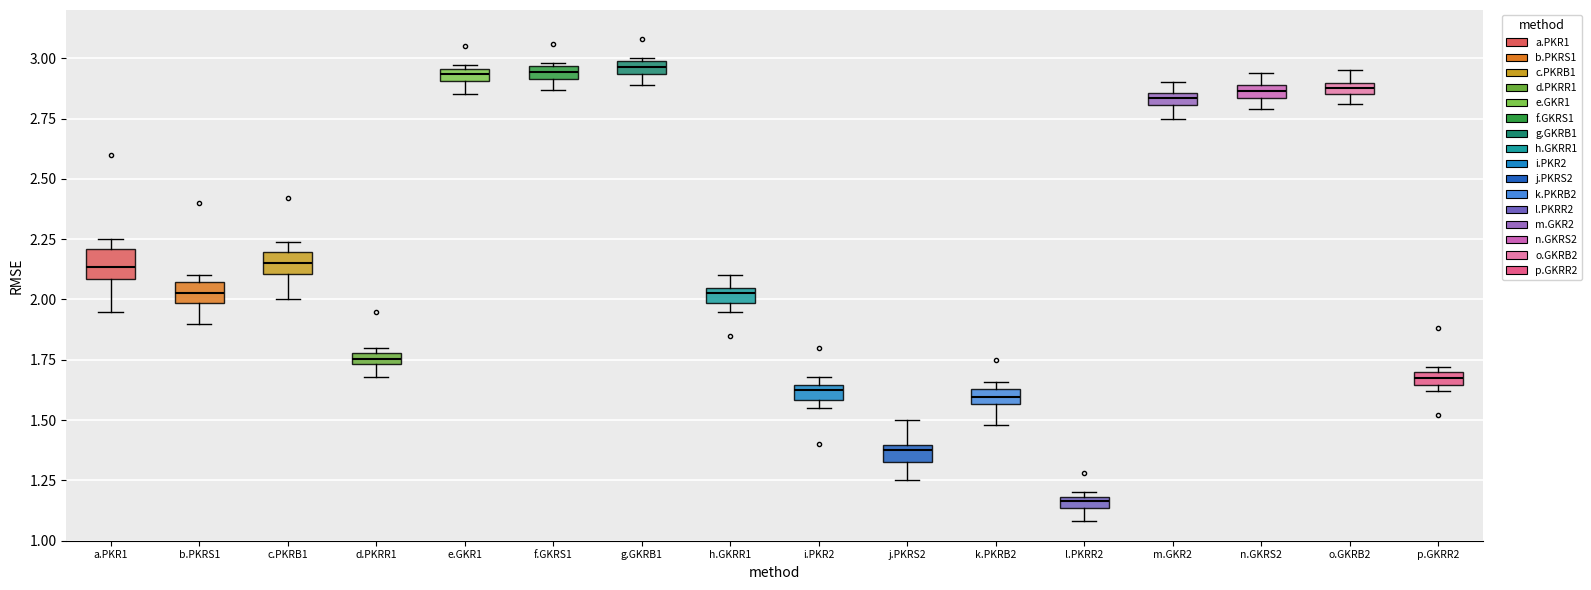

Where is the upper edge of the box for k.PKRB2 on the y-axis? The values are not printed on the chart, so give them approximately, as read against the axis.

1.65